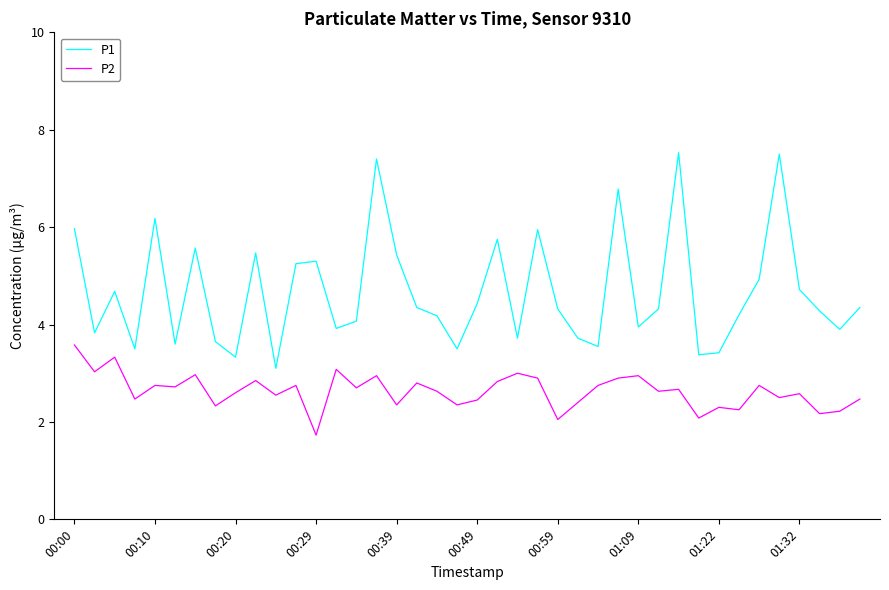

What is the difference between the maximum and minimum values in the P1 series?

4.4